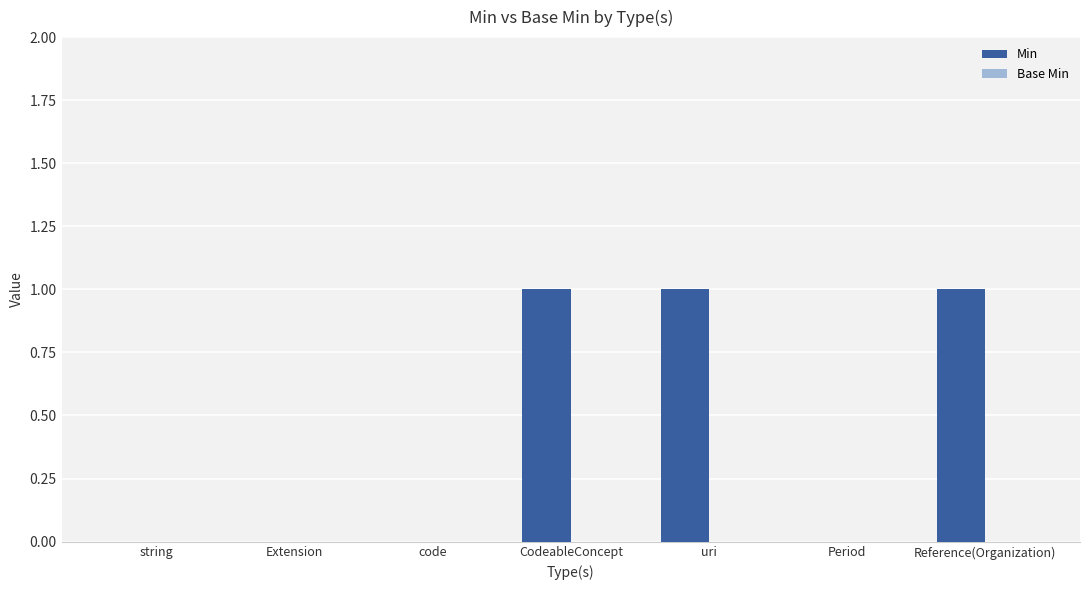

Is it true that the value at string is -1?

False